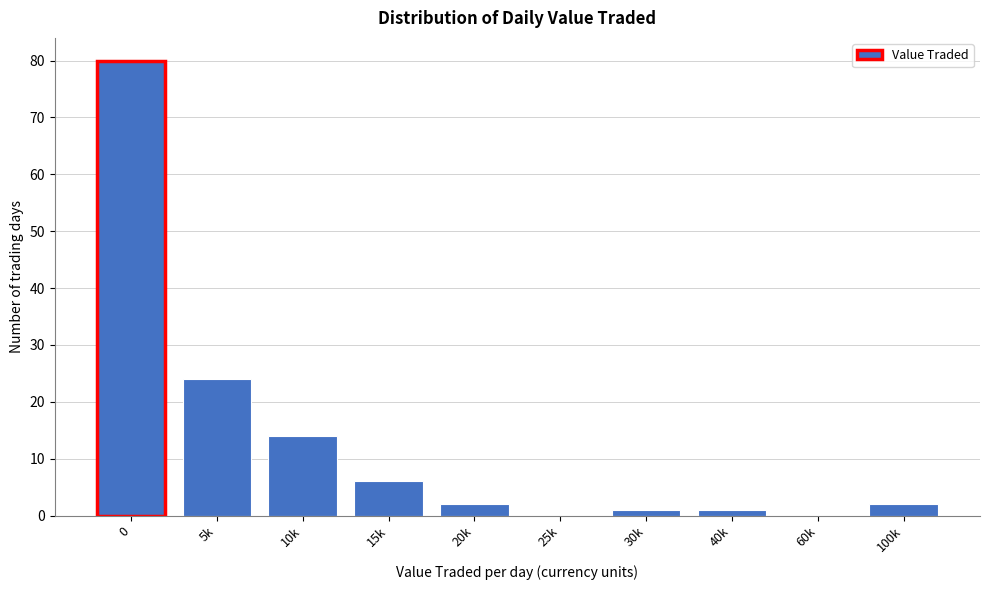

Reading right to left, extract all data points from this chart.

100k=2	60k=0	40k=1	30k=1	25k=0	20k=2	15k=6	10k=14	5k=24	0=80